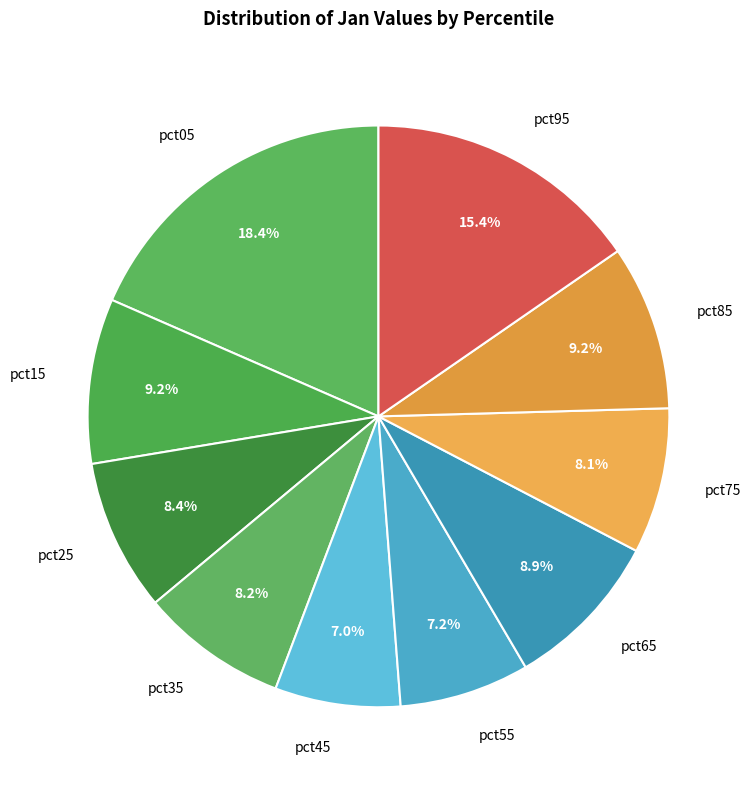

How many segments does this pie chart have?

10